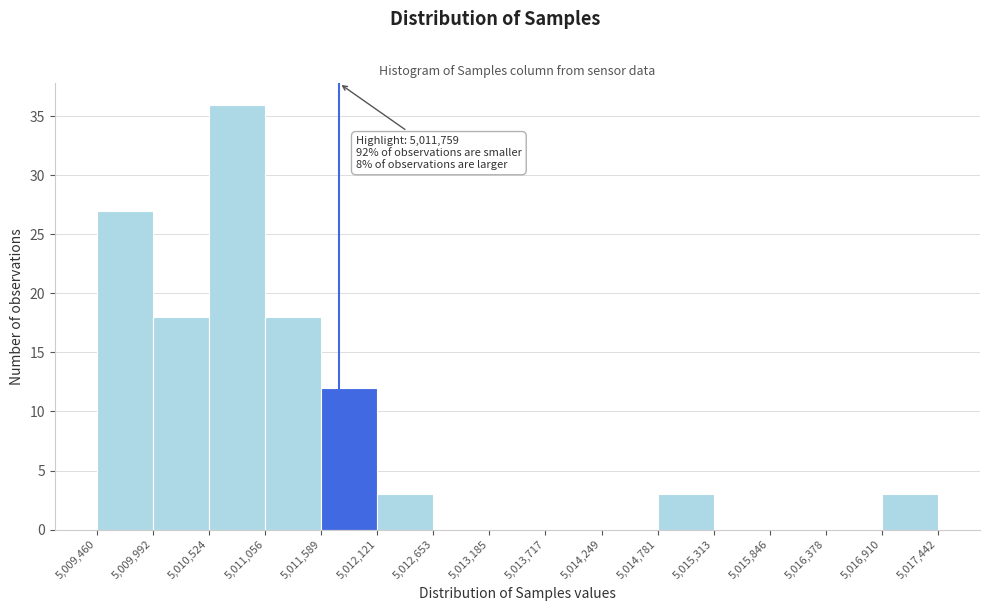

Over which range of the x-axis is the bar tallest?

5,010,524 to 5,011,056